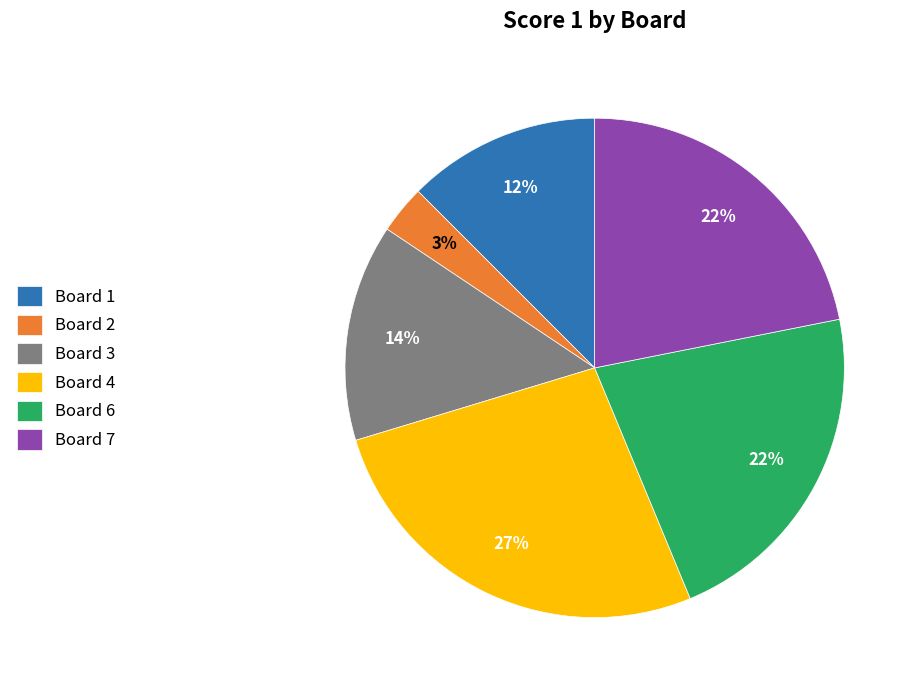

Is Board 2 the majority of the pie?

No